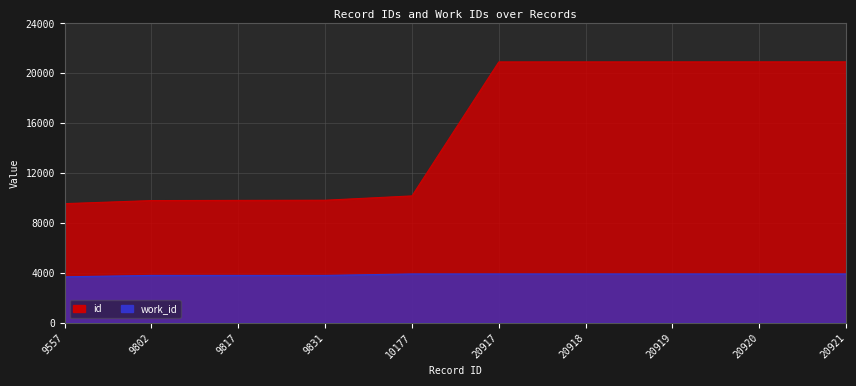

At which label is id closest to 15239?

10177